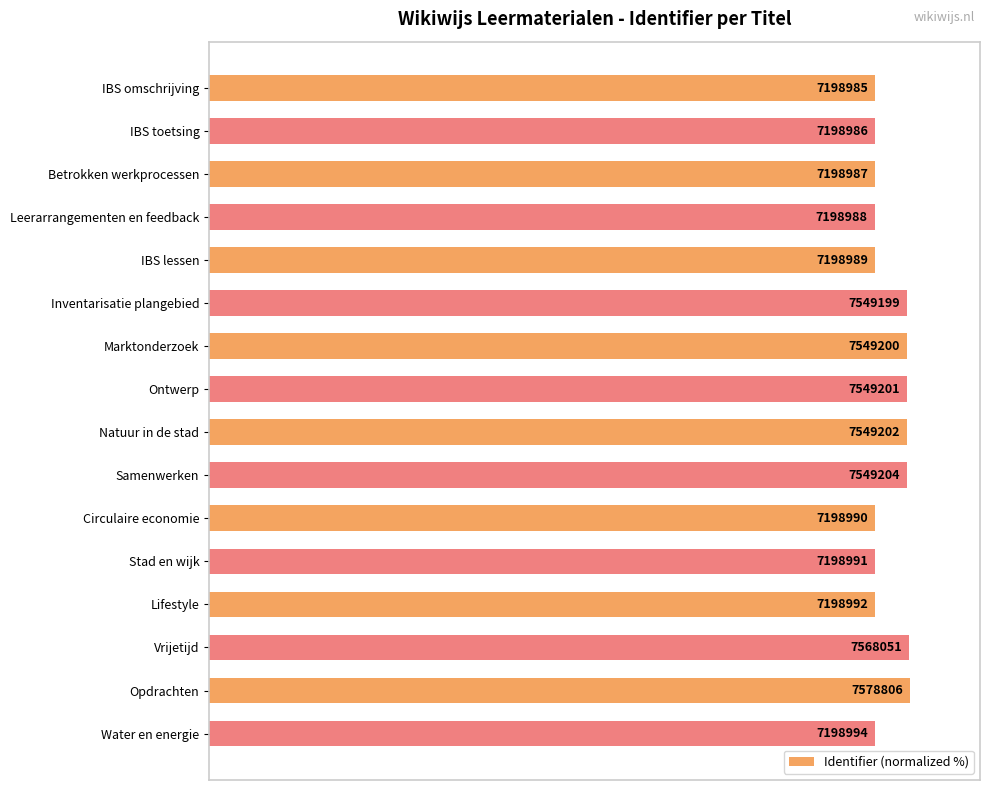

What is the greatest value displayed?

100.0